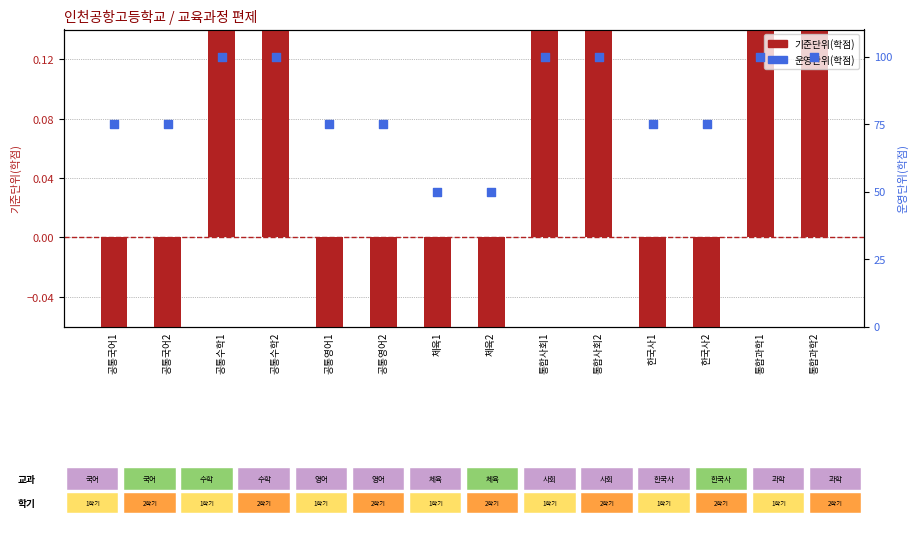

Is the value of 운영단위(학점) at 통합과학1 greater than the value of 기준단위(학점) at 공통영어1?

Yes